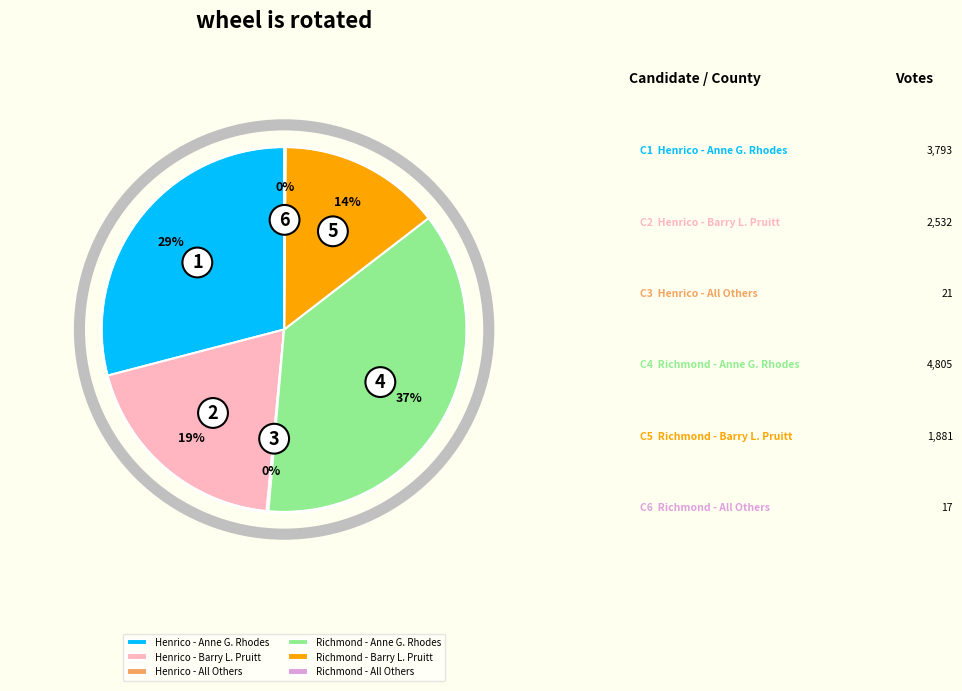

The Richmond - Anne G. Rhodes slice represents 27% of the pie. True or false?

False